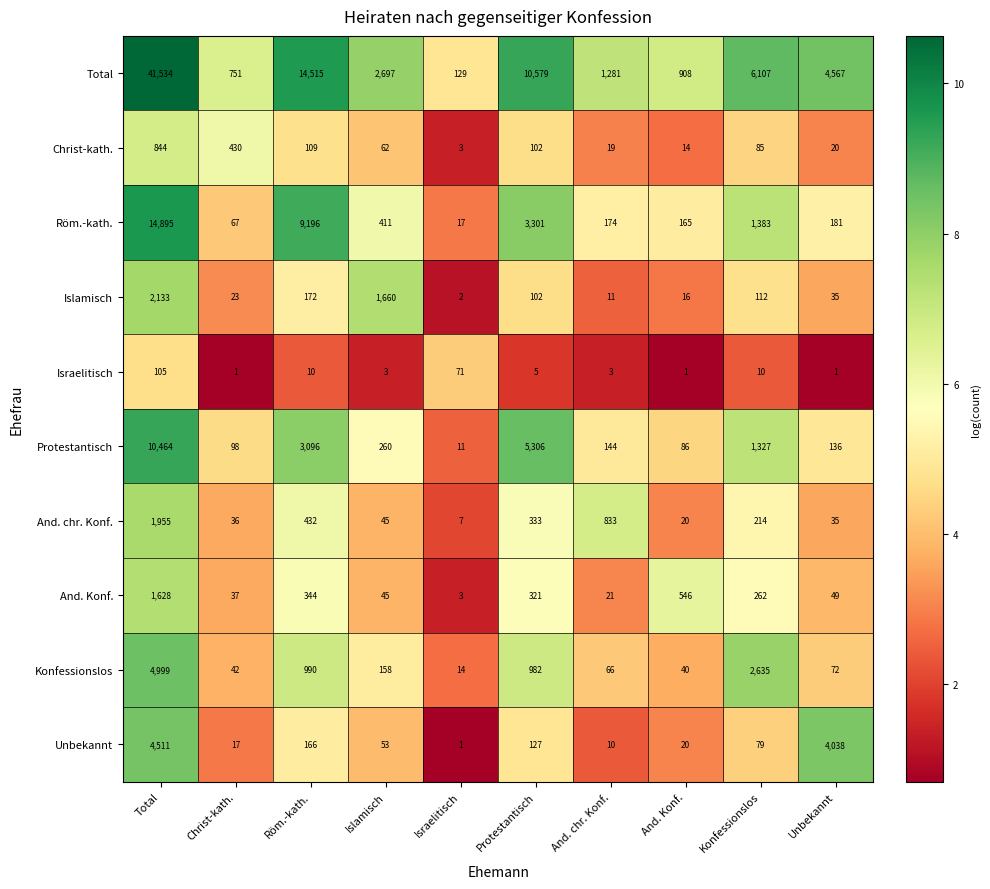

Between Islamisch and Protestantisch, which series saw the biggest shift?

Total